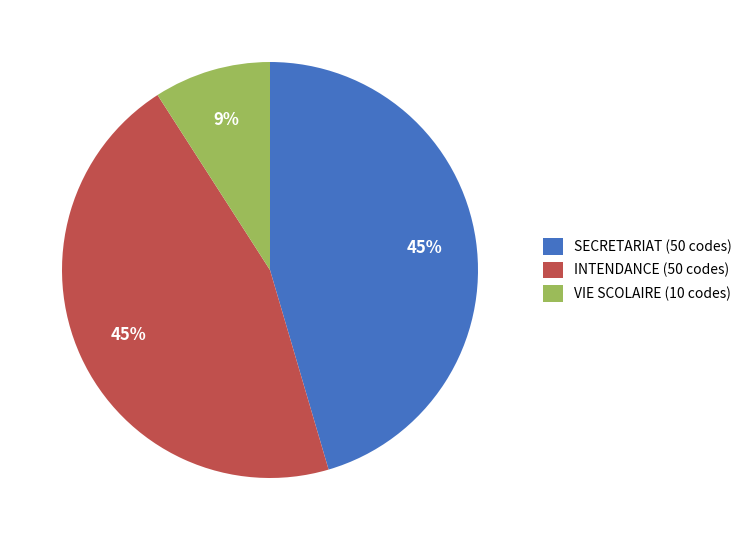

Is INTENDANCE (50 codes) the majority of the pie?

No